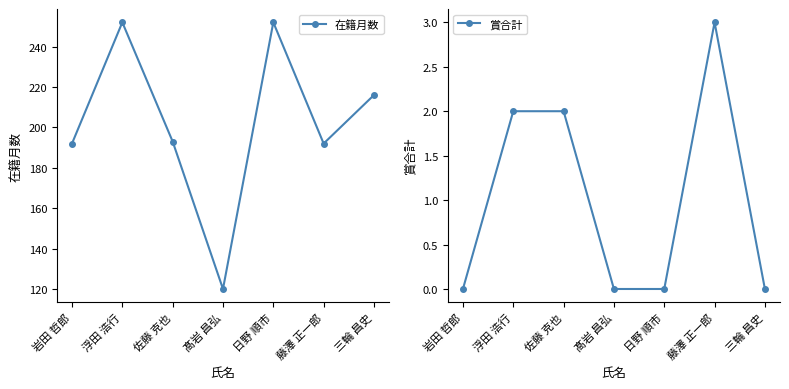

What is the total value across all series at 浮田 浩行?

254